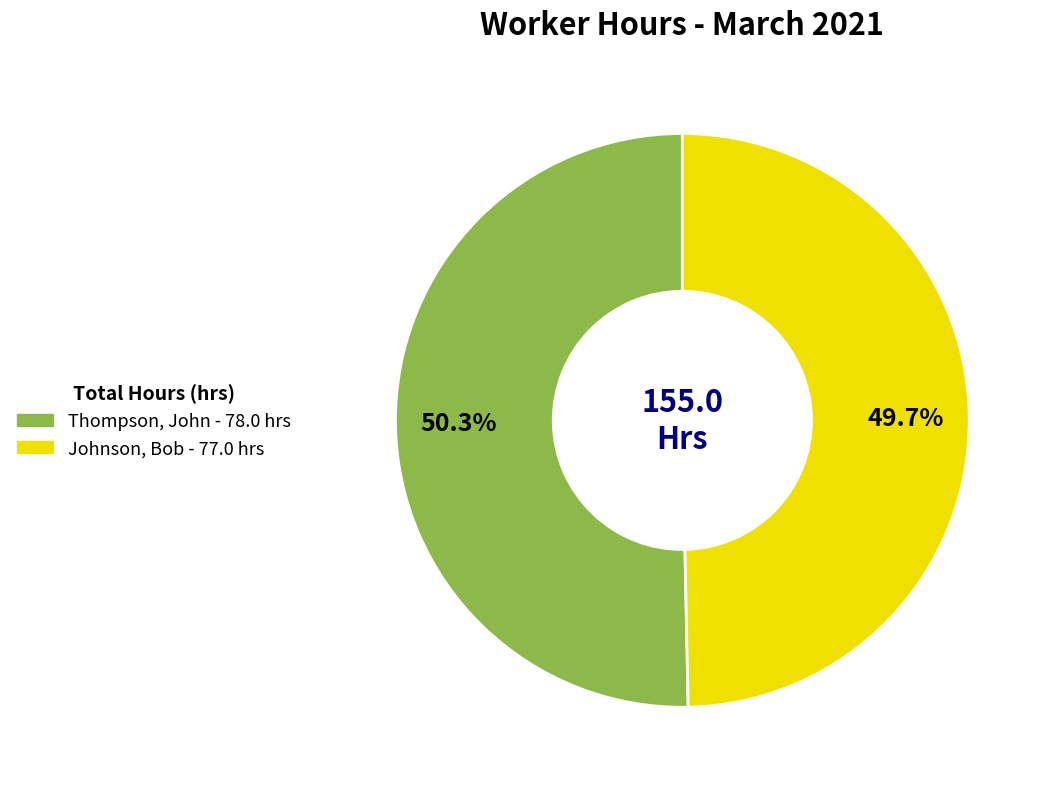

What is the largest slice in the pie chart?

Thompson, John